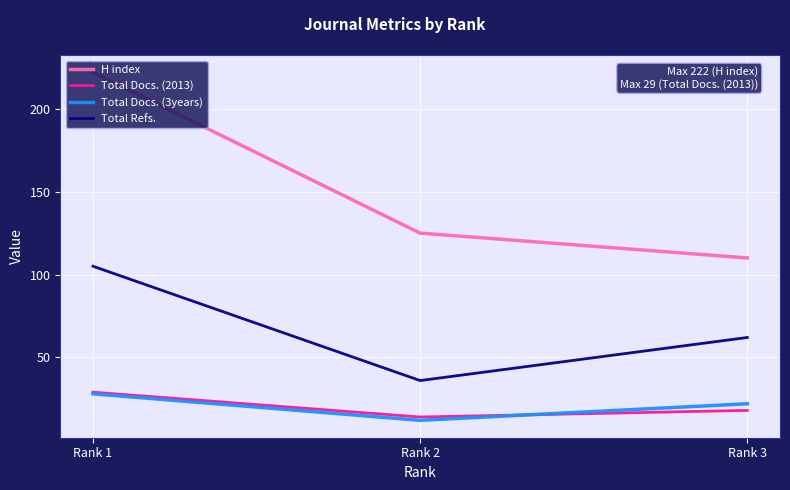

How many lines are shown in the chart?

4